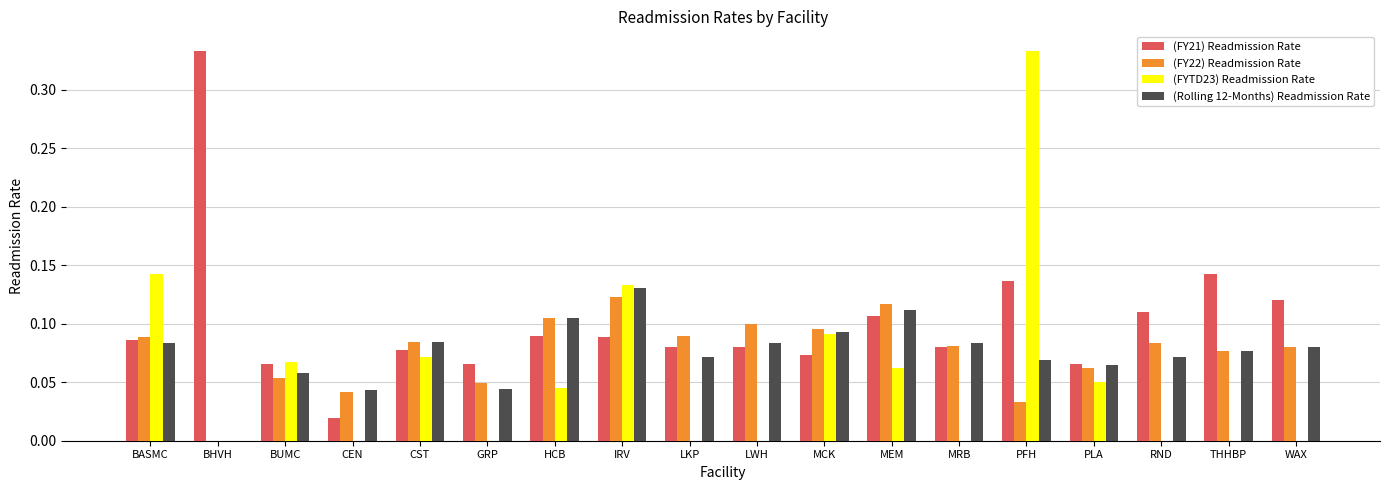

What is the sum of all (FY22) Readmission Rate values?

1.4